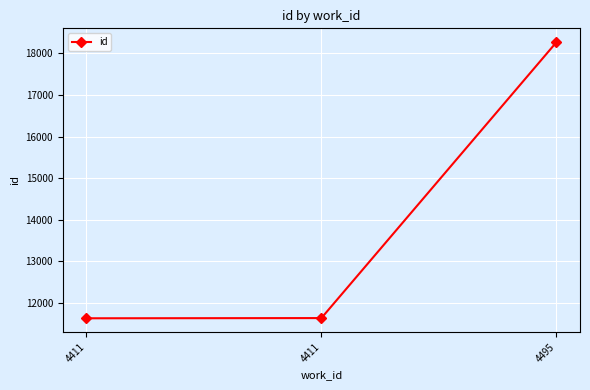

What is the change in value from 4411 to 4411?

+5